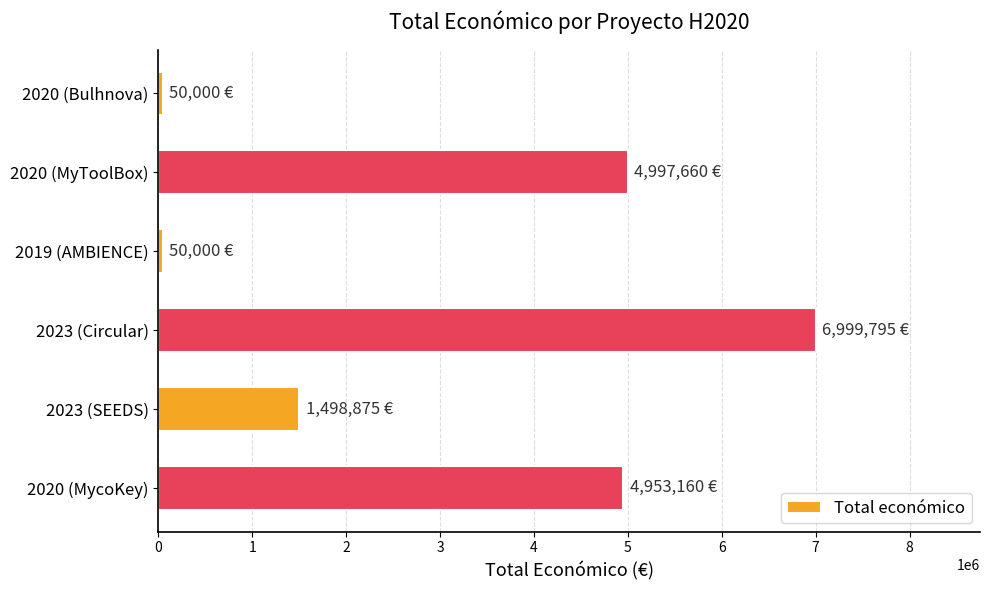

Reading top to bottom, list all the values displayed in this chart.

50000	4997660	50000	6999795	1498875	4953160